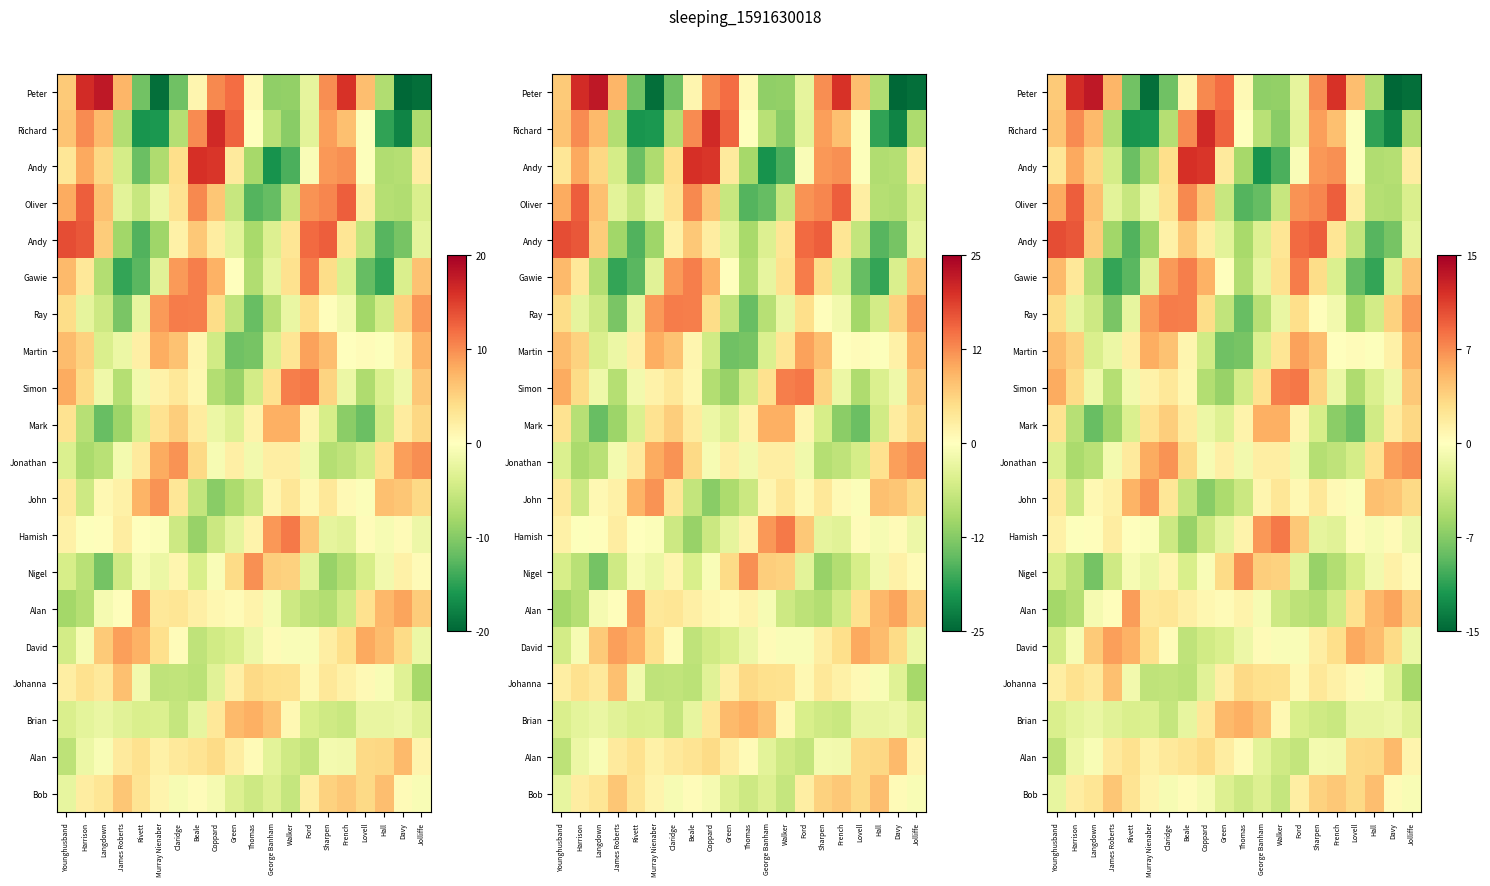

At which category does the chart reach its peak across all series?

Langdown